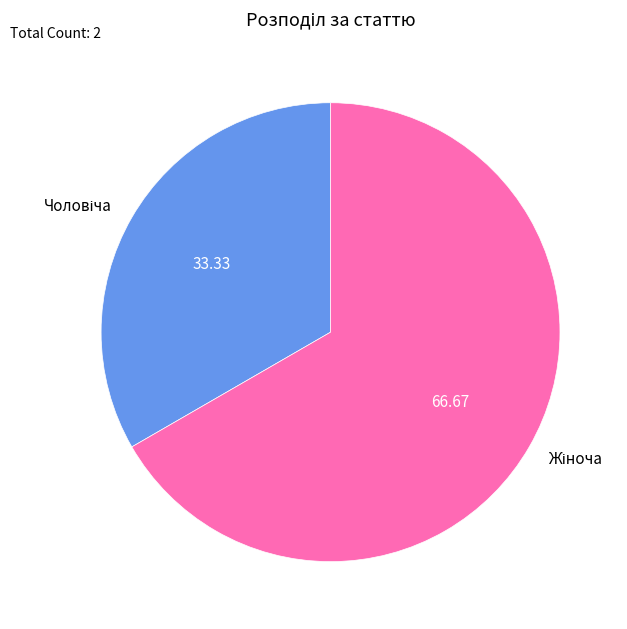

Is there a majority slice in this chart?

Yes